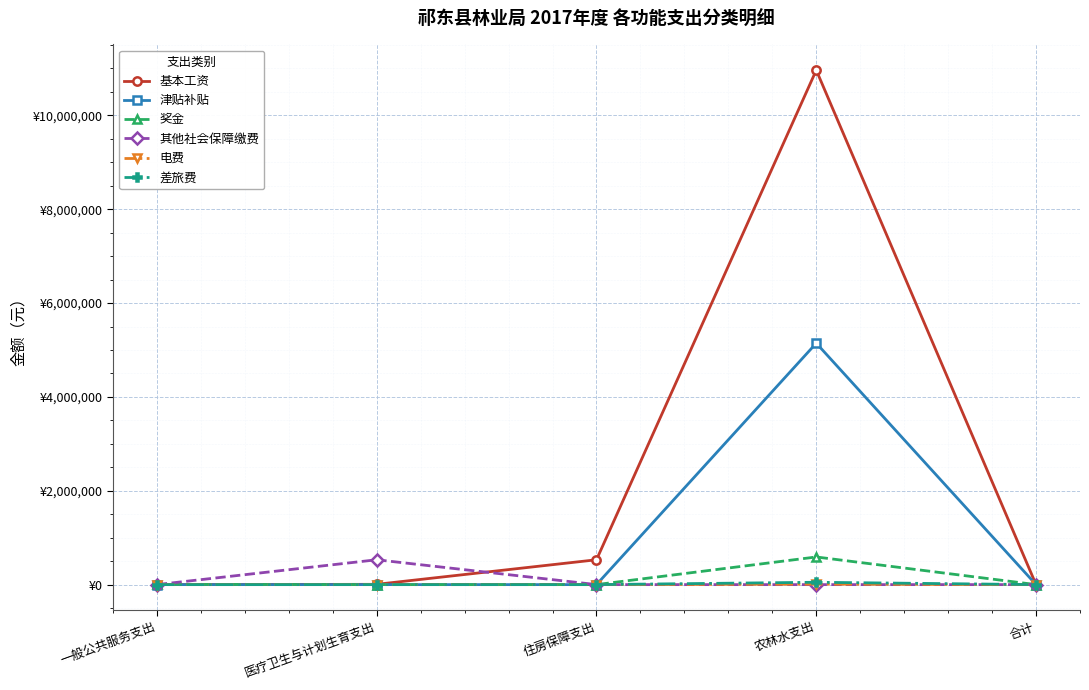

Is this an area chart (filled region under the line)?

No